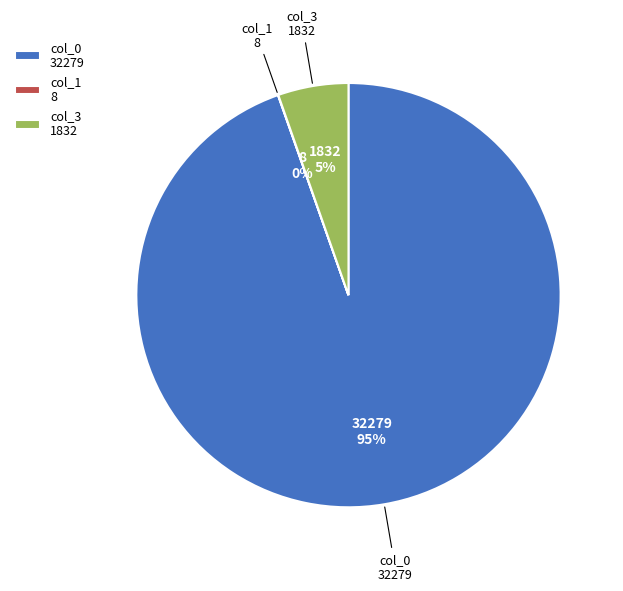

To the nearest percent, what is the average slice percentage?

33%